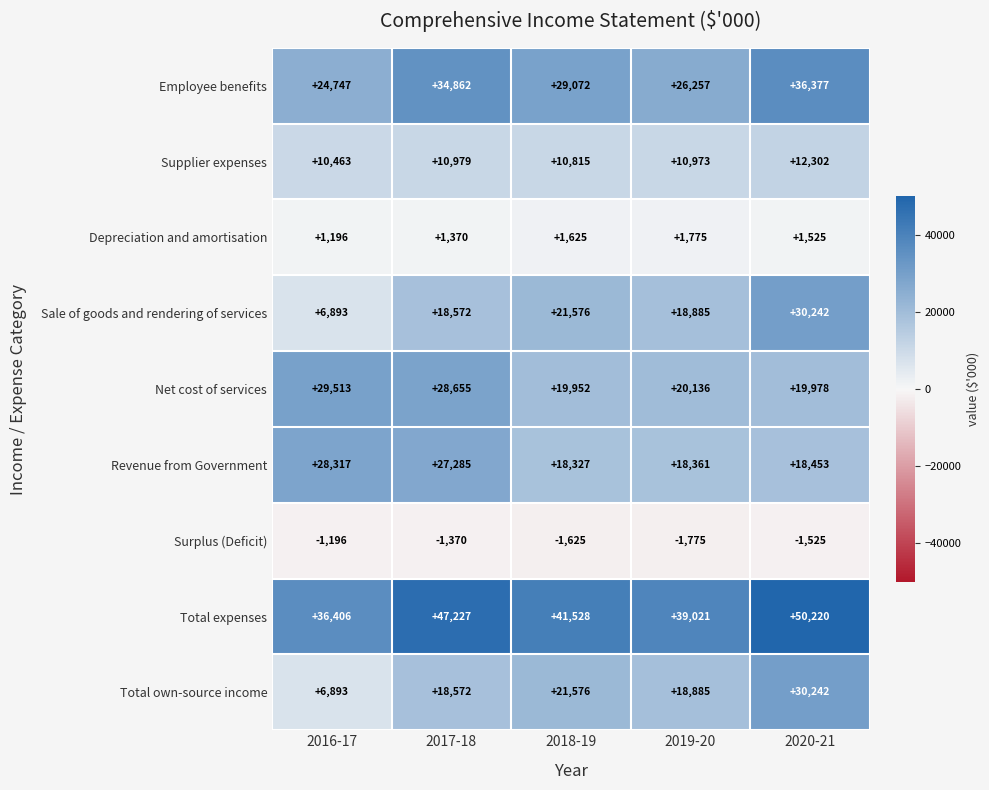

How many distinct data groups are displayed?

9